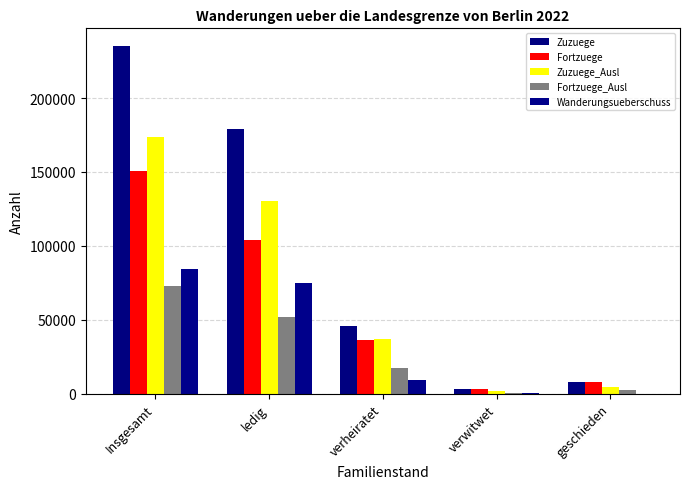

What are all the series names shown in the legend?

Zuzuege, Fortzuege, Zuzuege_Ausl, Fortzuege_Ausl, Wanderungsueberschuss